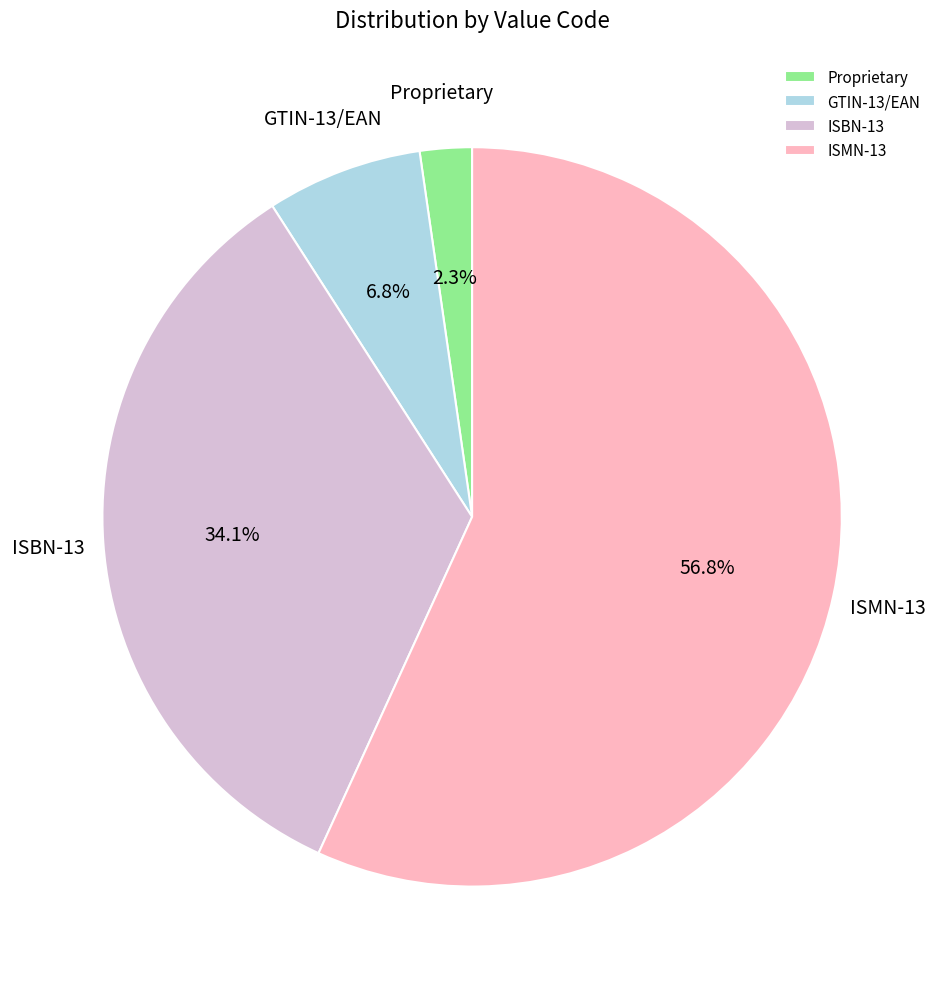

Do ISBN-13 and GTIN-13/EAN together represent more than half of the pie?

No